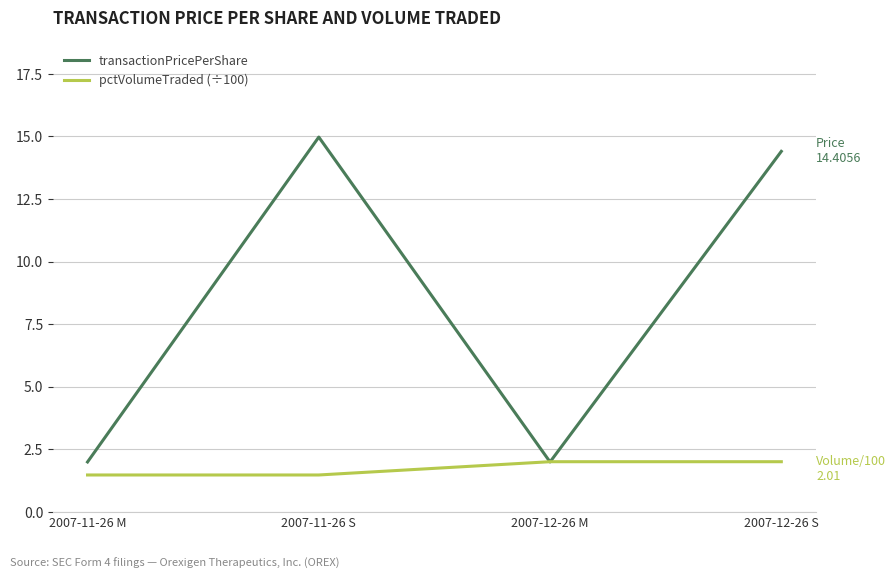

Where does the pctVolumeTraded (÷100) series first go above 2?

2007-12-26 M